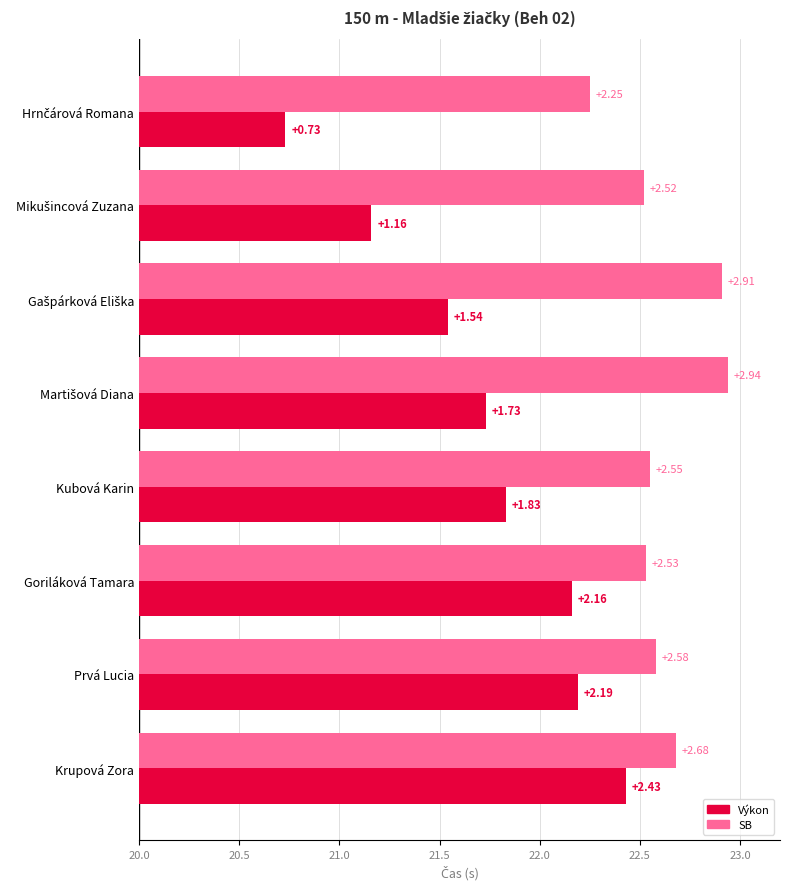

Reading left to right, what are all the values shown in this chart?

Výkon: 0.7	1.2	1.5	1.7	1.8	2.2	2.2	2.4
SB: 2.2	2.5	2.9	2.9	2.6	2.5	2.6	2.7